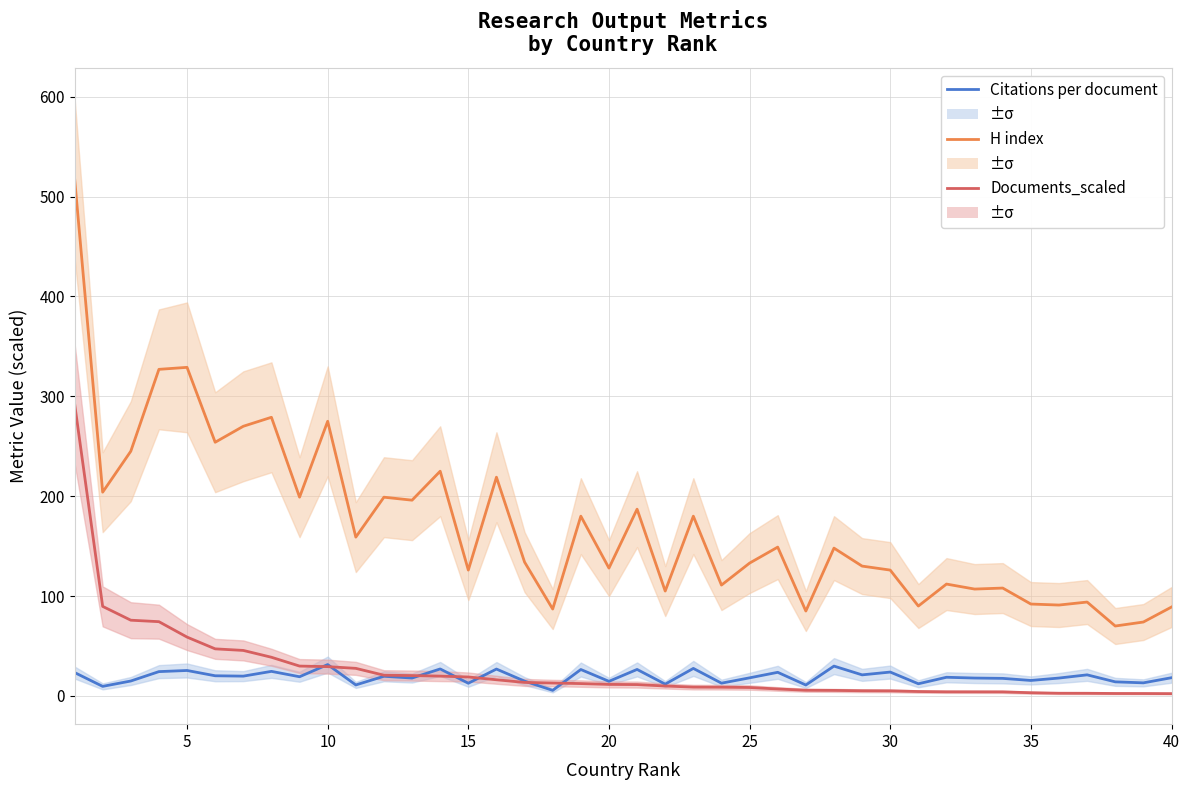

The Documents_scaled series shows 11.5 at 20. True or false?

True